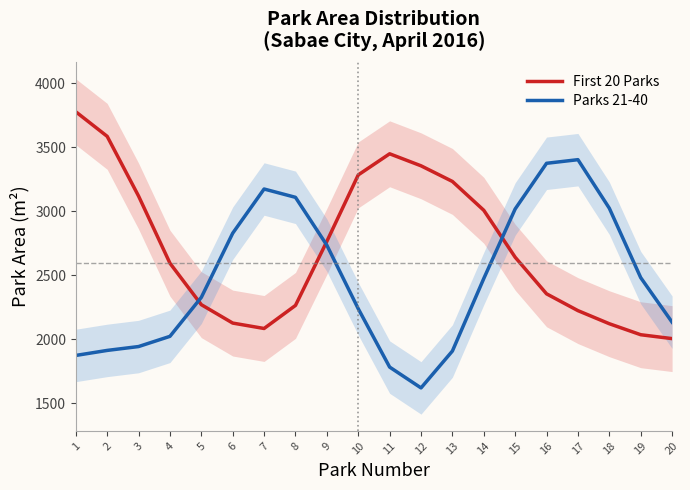

List the series in order of their overall mean, highest first.

First 20 Parks, Parks 21-40